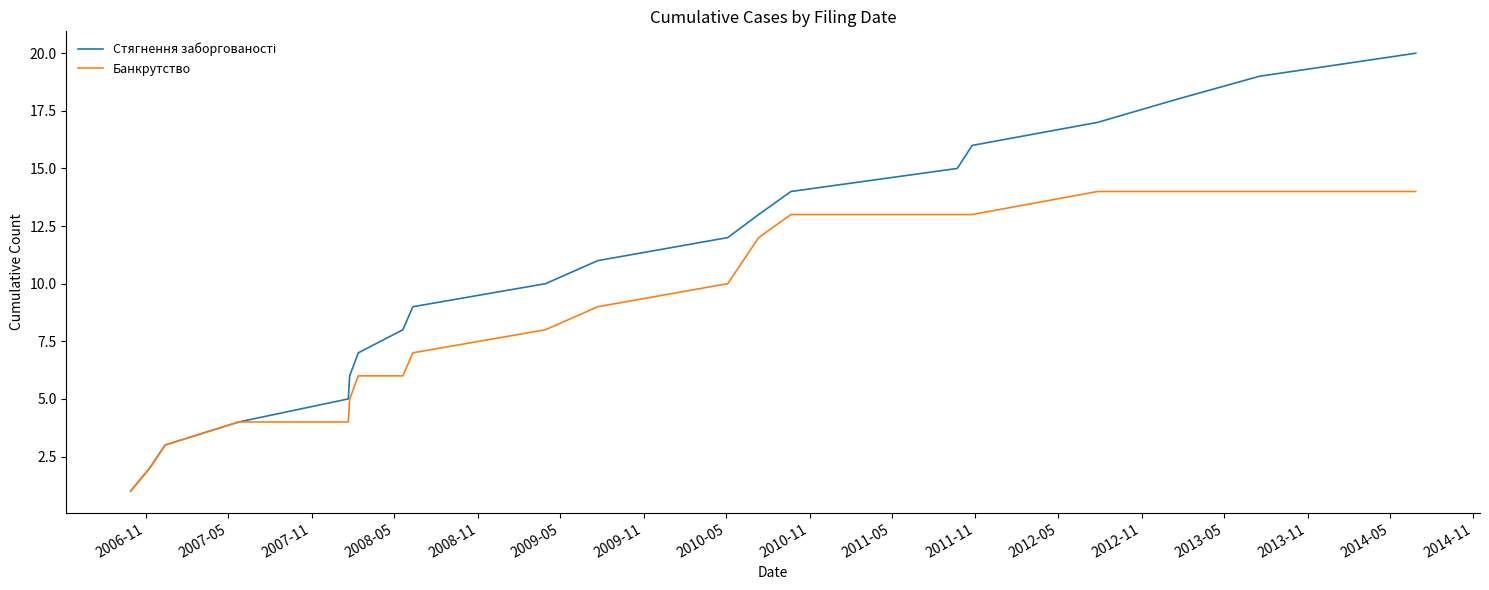

What is the maximum value shown in the chart?

20